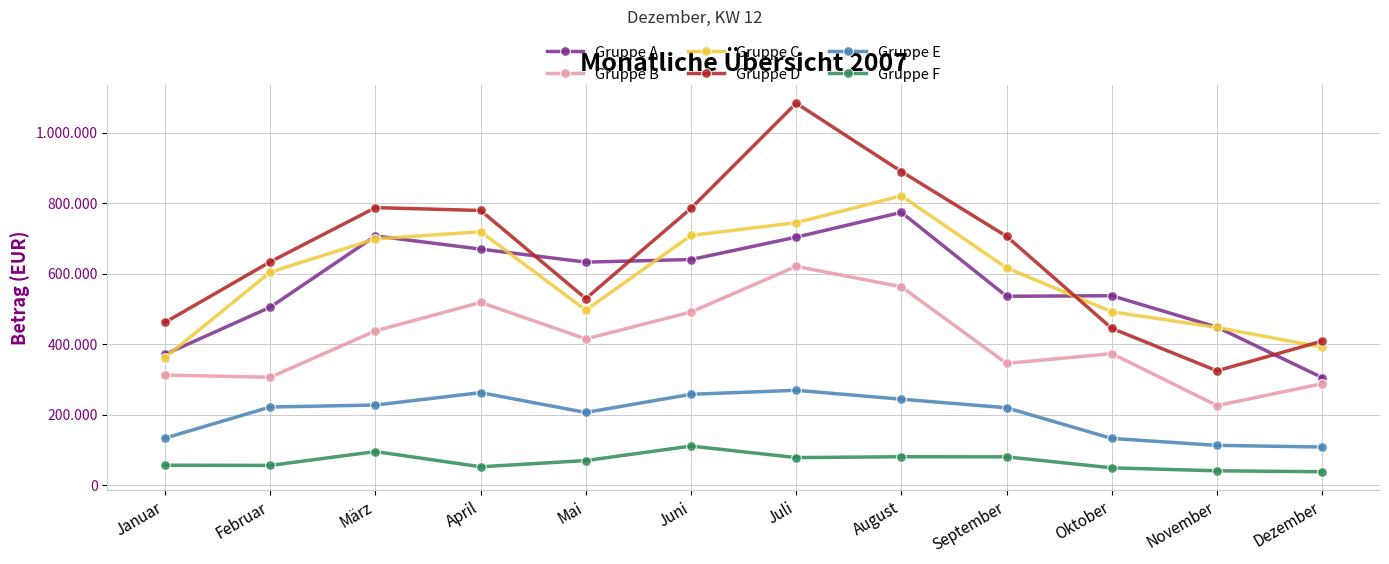

At which category is the sum across all series the highest?

Juli